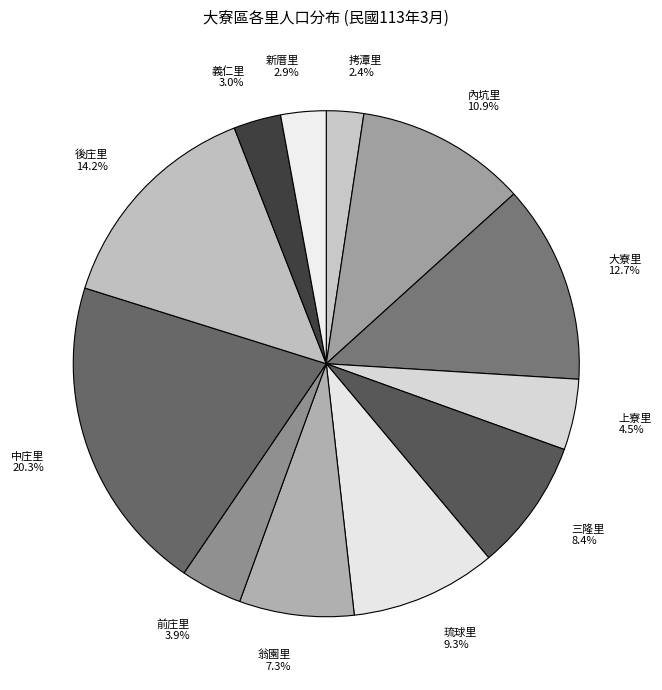

Between 上寮里 and 琉球里, which is larger?

琉球里